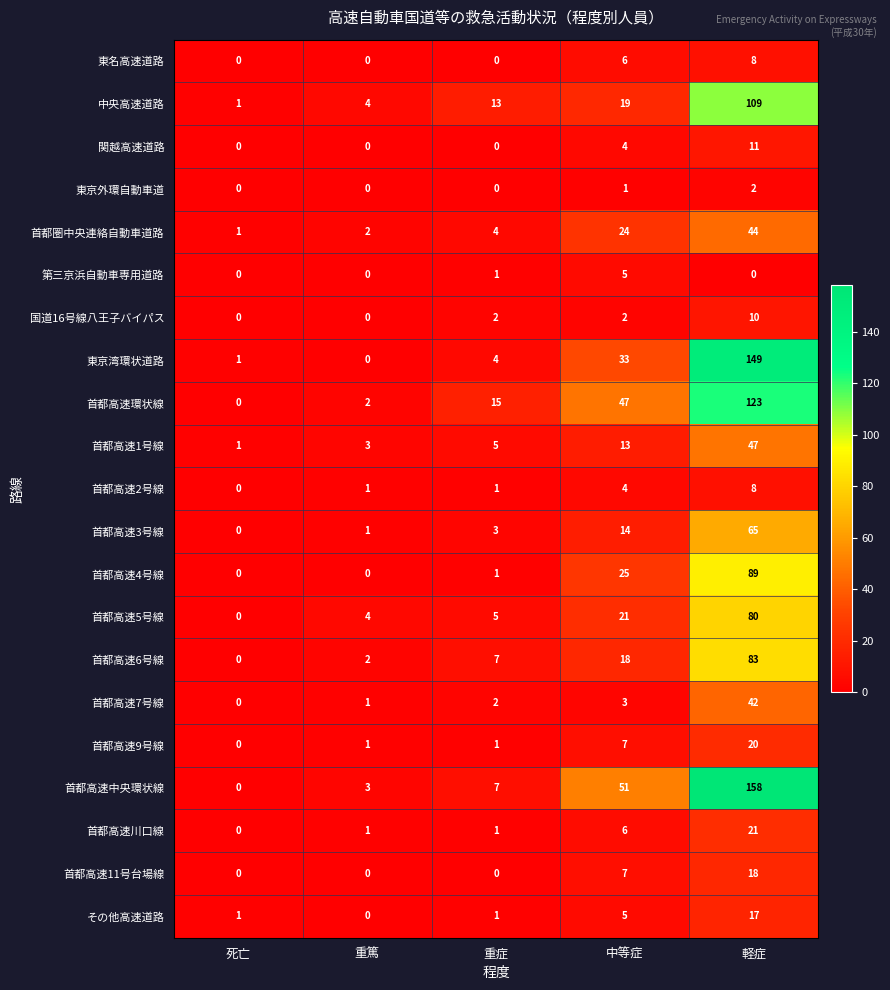

At which category is the sum across all series the highest?

軽症